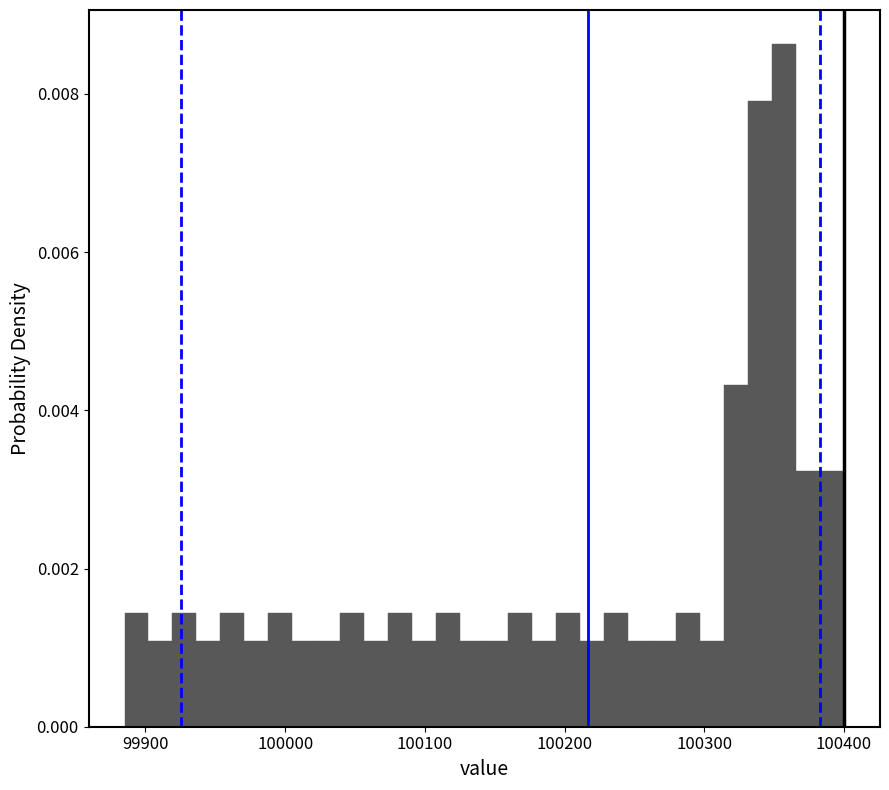

Read against the x-axis, roughly where is the centre of the tallest bar?

100360